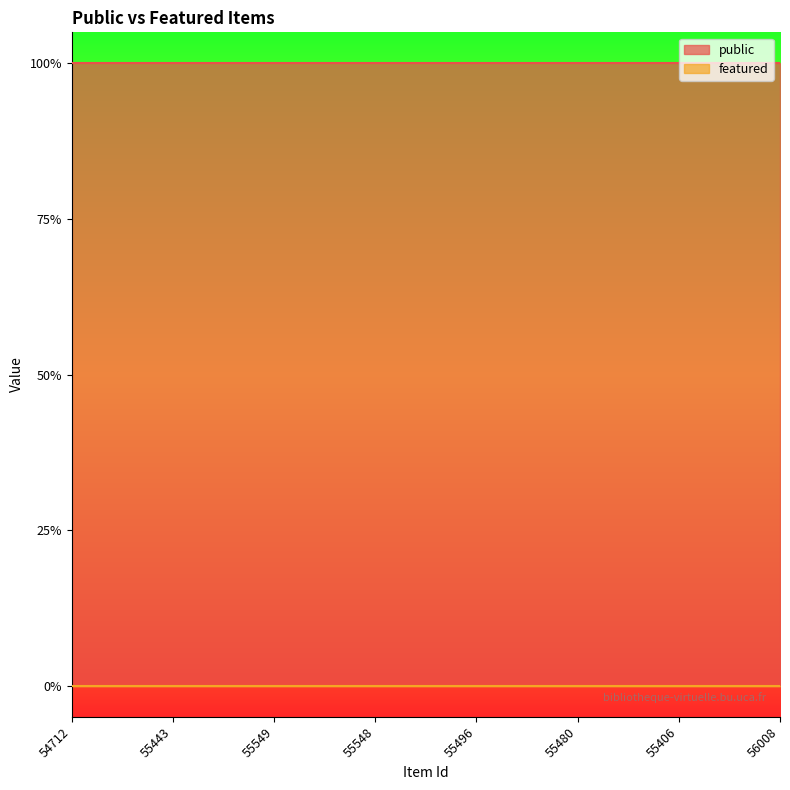

True or false: featured has more than 2 points higher than both neighbors.

False